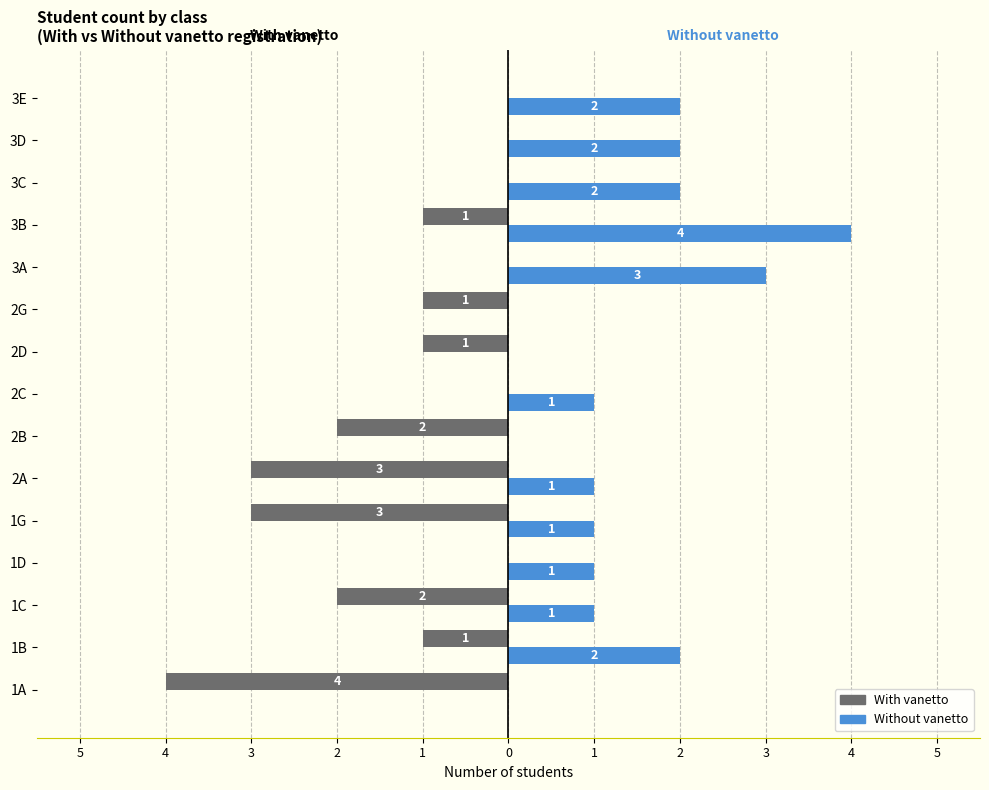

What are all the series names shown in the legend?

With vanetto, Without vanetto